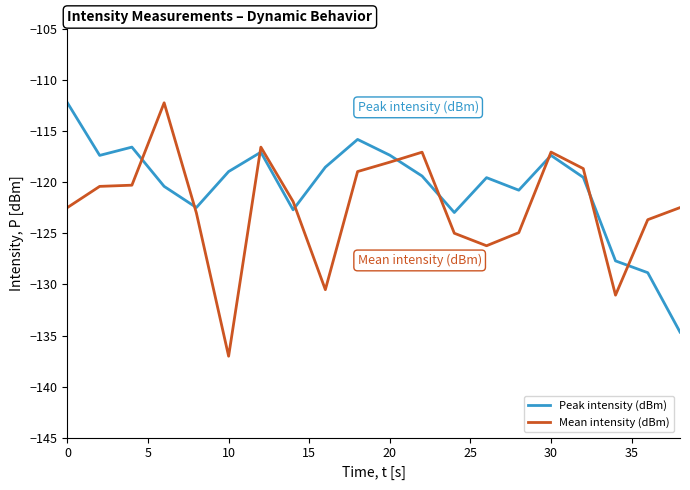

What is the greatest value displayed?

-112.2